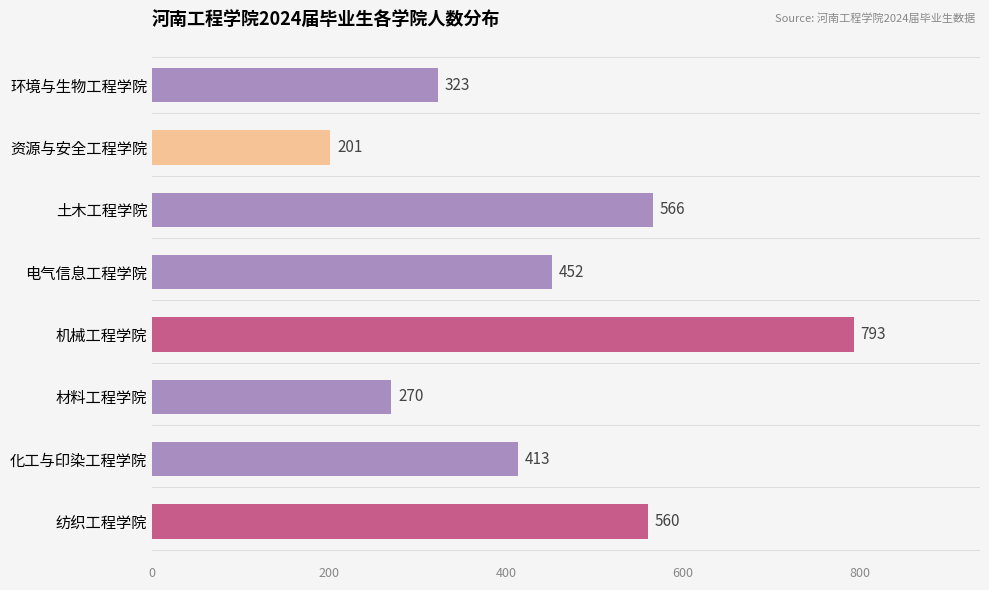

Rank the categories by value from highest to lowest.

机械工程学院, 土木工程学院, 纺织工程学院, 电气信息工程学院, 化工与印染工程学院, 环境与生物工程学院, 材料工程学院, 资源与安全工程学院